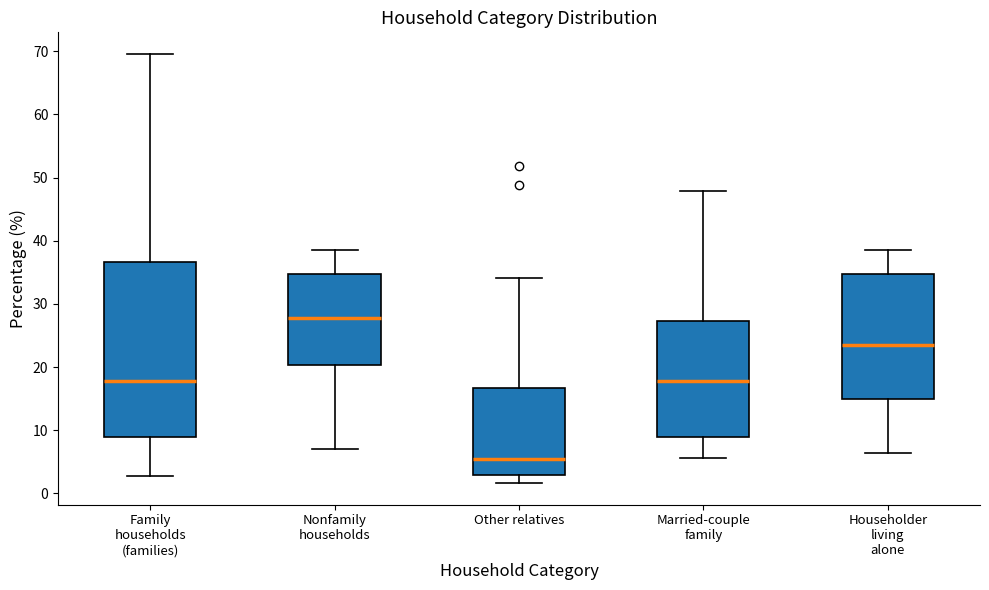

Reading left to right, transcribe this box plot: for each box, give where its median line is, the range the box spans, and where its two whiskers end, as read against the y-axis. The values are not printed on the chart, so give them approximately, as read against the axis.

Family households (families): median 18, box 9 to 37, whiskers 3 to 70
Nonfamily households: median 28, box 20 to 35, whiskers 7 to 39
Other relatives: median 6, box 3 to 17, whiskers 2 to 34
Married-couple family: median 18, box 9 to 27, whiskers 6 to 48
Householder living alone: median 24, box 15 to 35, whiskers 6 to 39